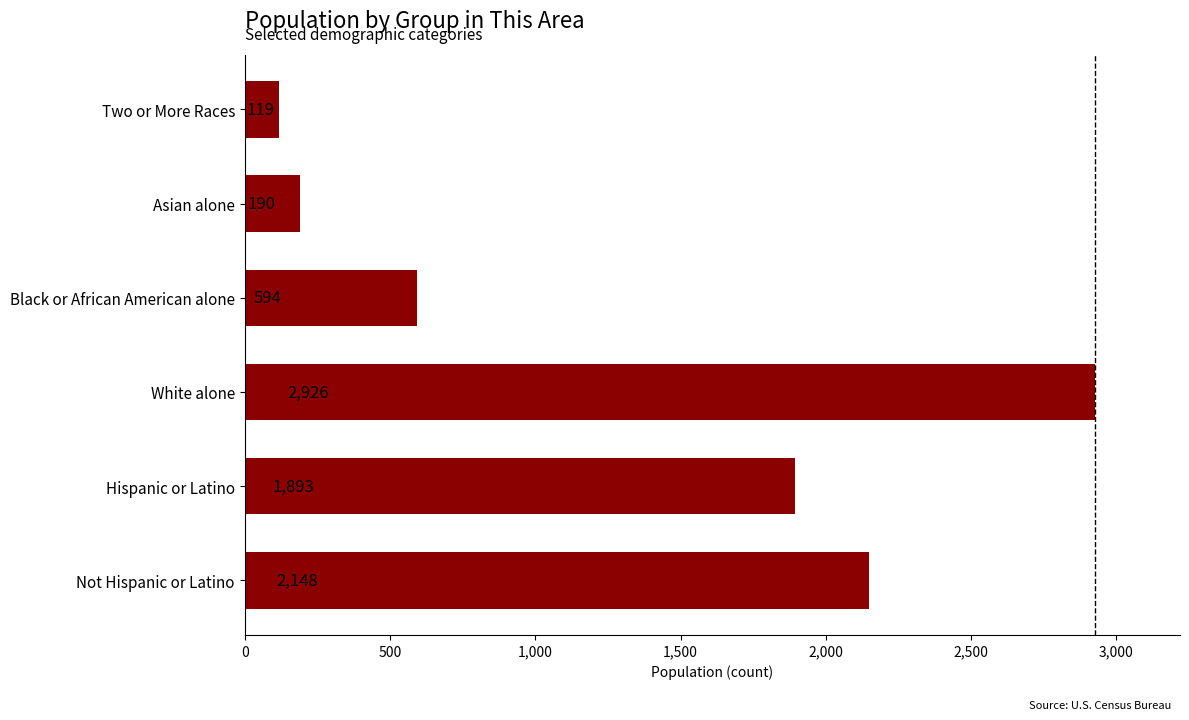

List the labels in order of value, largest first.

White alone, Not Hispanic or Latino, Hispanic or Latino, Black or African American alone, Asian alone, Two or More Races